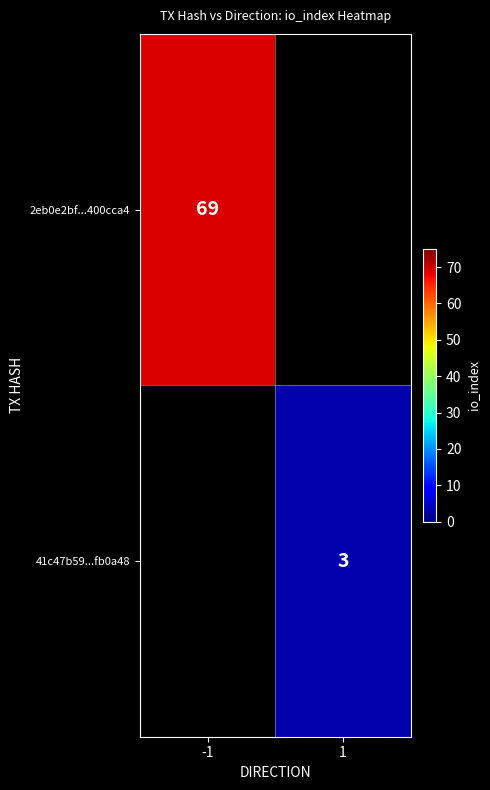

Is the value of 2eb0e2bf...400cca4 at -1 greater than the value of 41c47b59...fb0a48 at 1?

Yes